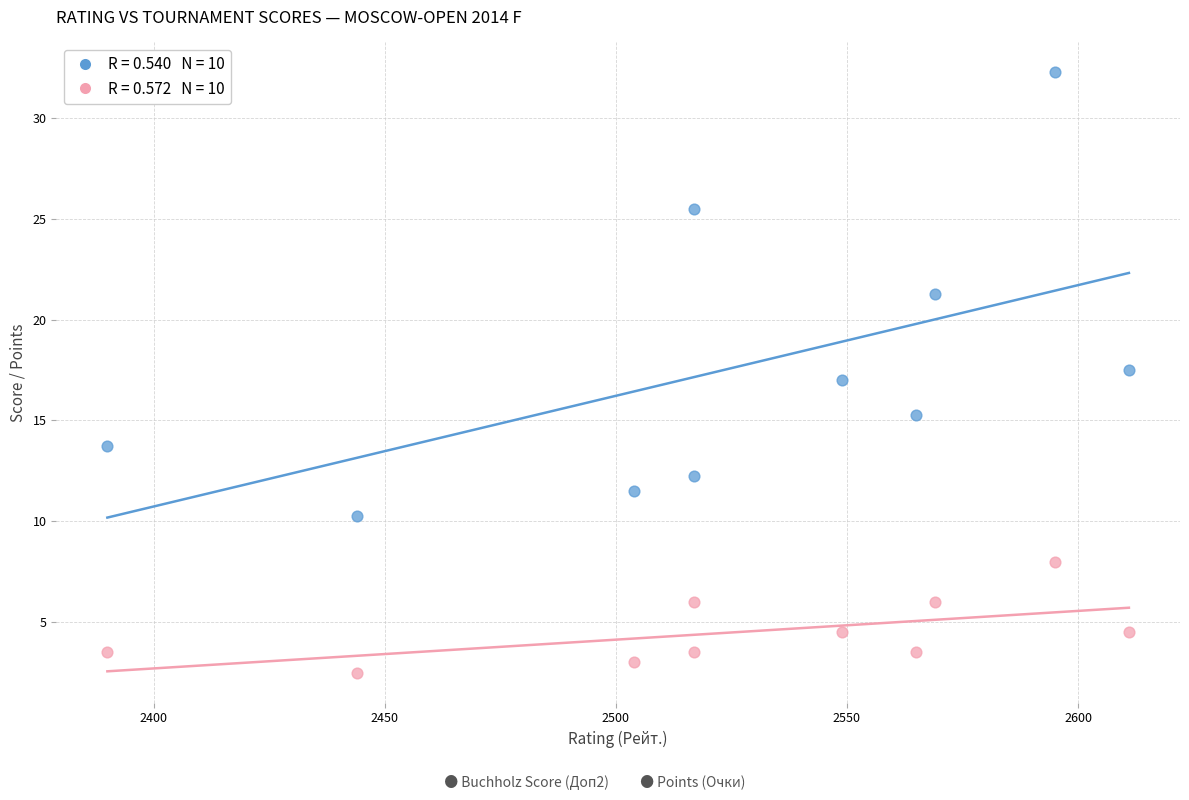

Across all data points, what is the range of X values (max minus min)?

221.0